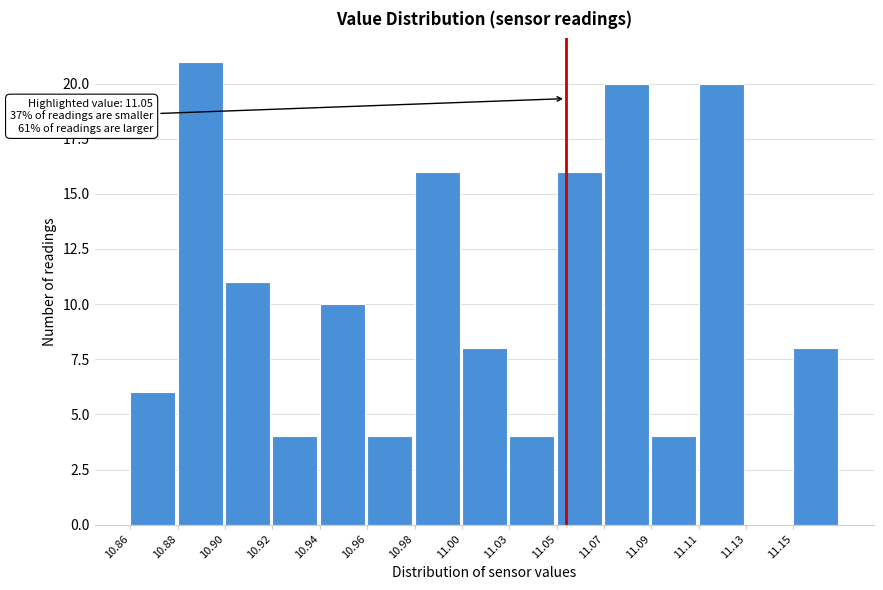

Reading left to right, list all the values displayed in this chart.

10.86=6	10.88=21	10.90=11	10.92=4	10.94=10	10.96=4	10.98=16	11.00=8	11.03=4	11.05=16	11.07=20	11.09=4	11.11=20	11.13=0	11.15=8